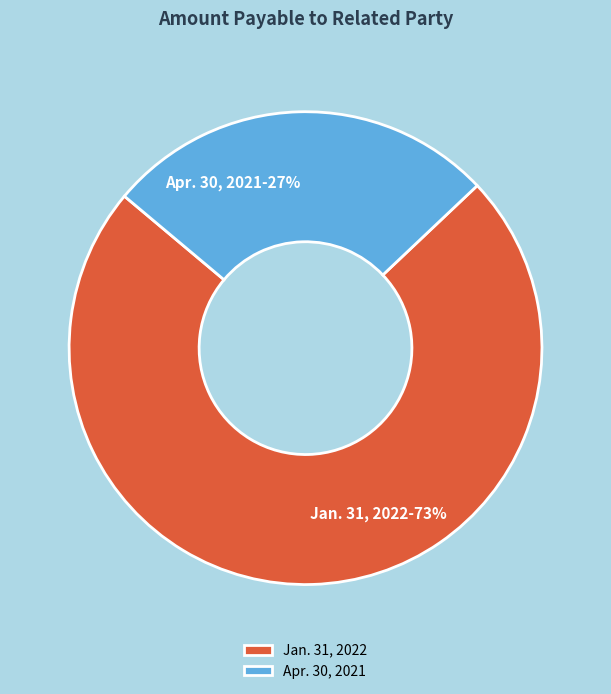

Does any single category account for the majority?

Yes